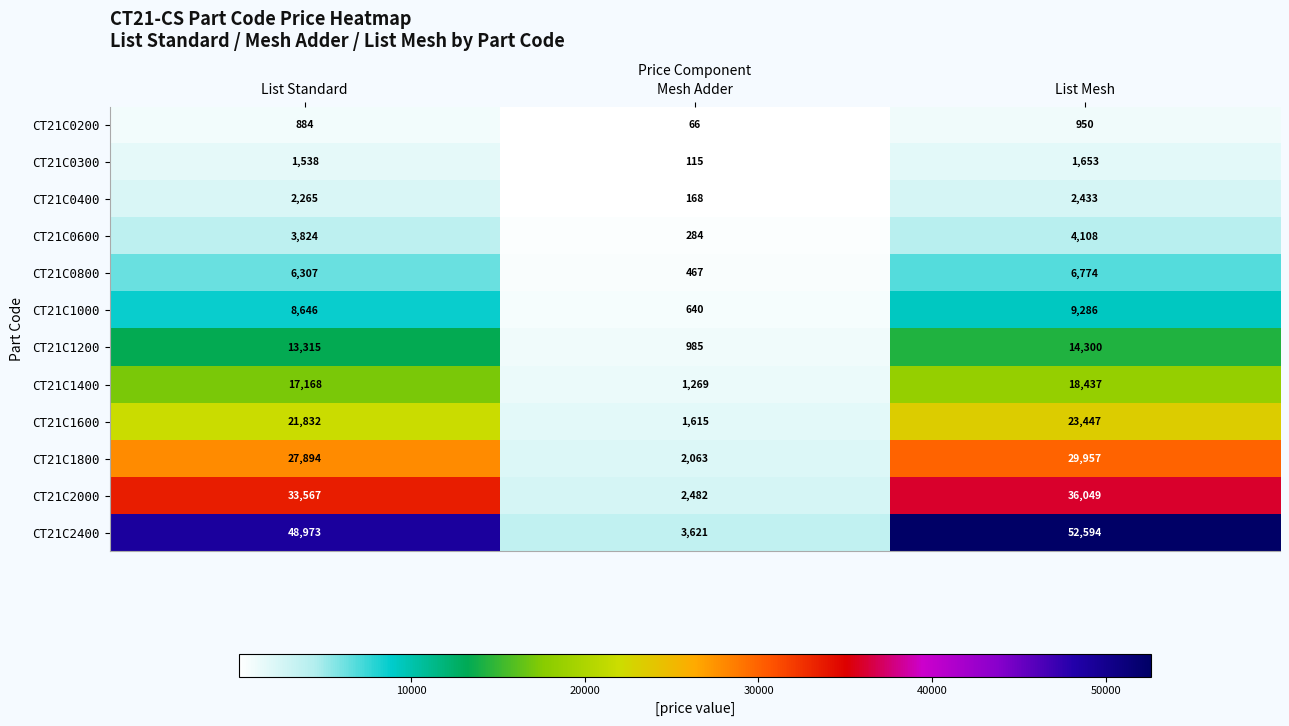

Which category has the highest value across all series?

List Mesh